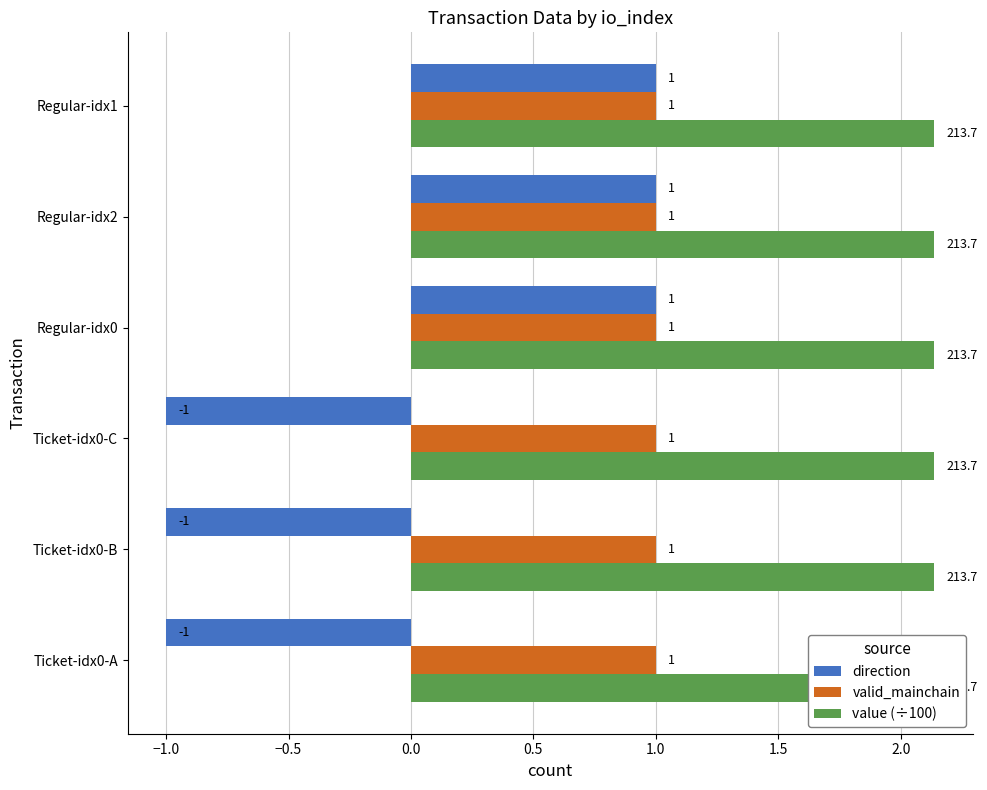

How many categories are shown in the chart?

6